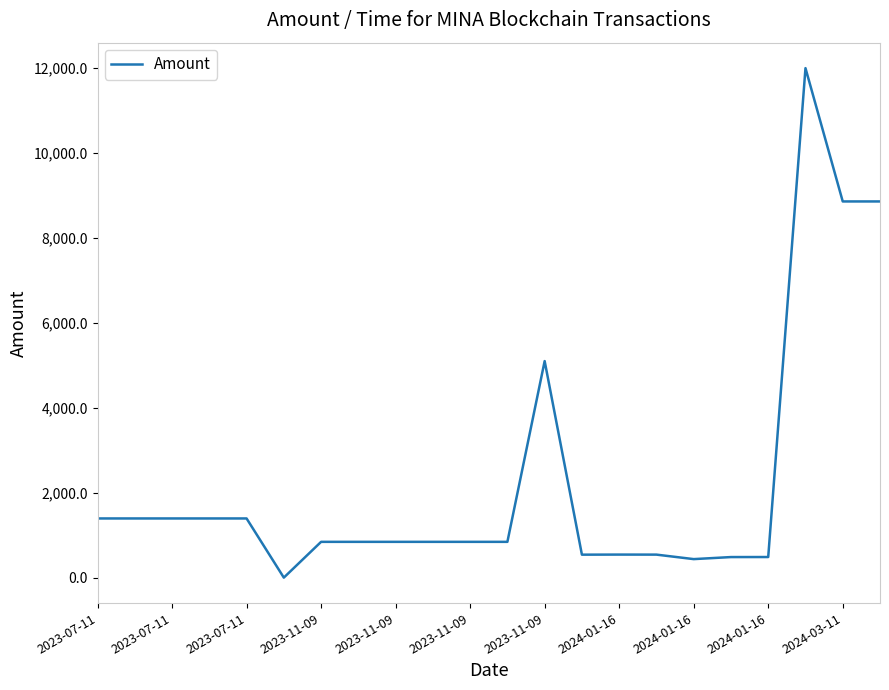

How many lines are shown in the chart?

1